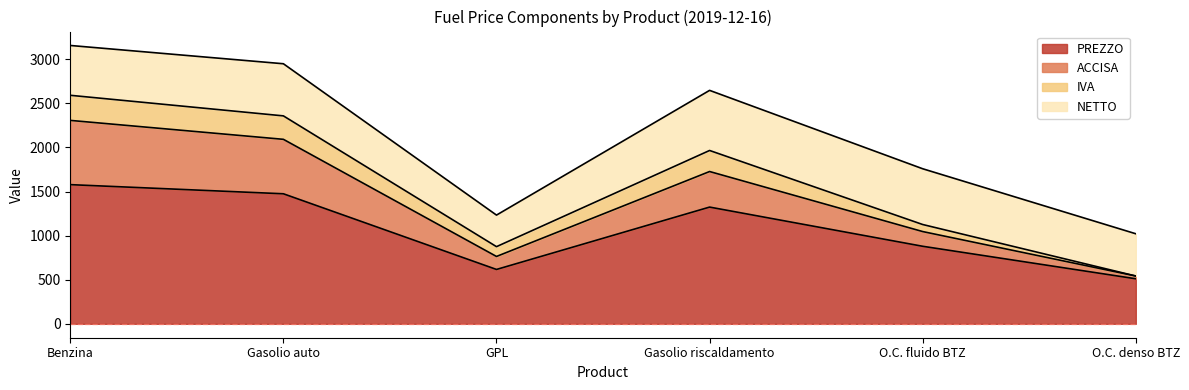

Which category has the highest value across all series?

Benzina